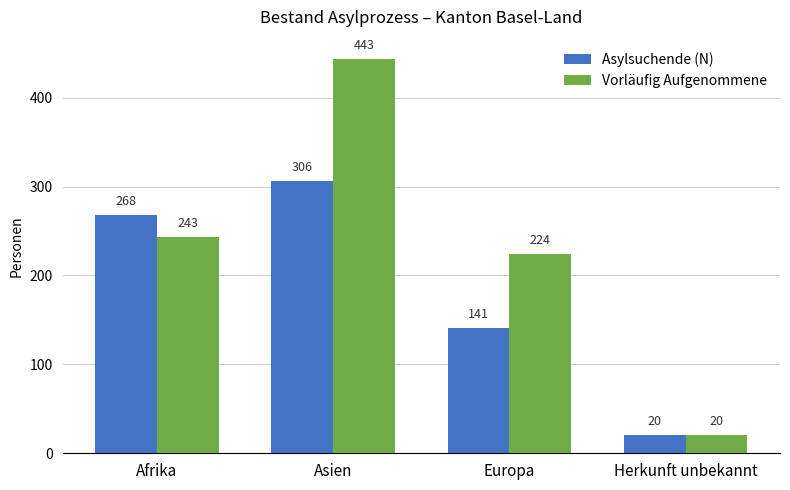

What is the difference between the Vorläufig Aufgenommene values at Europa and Afrika?

19